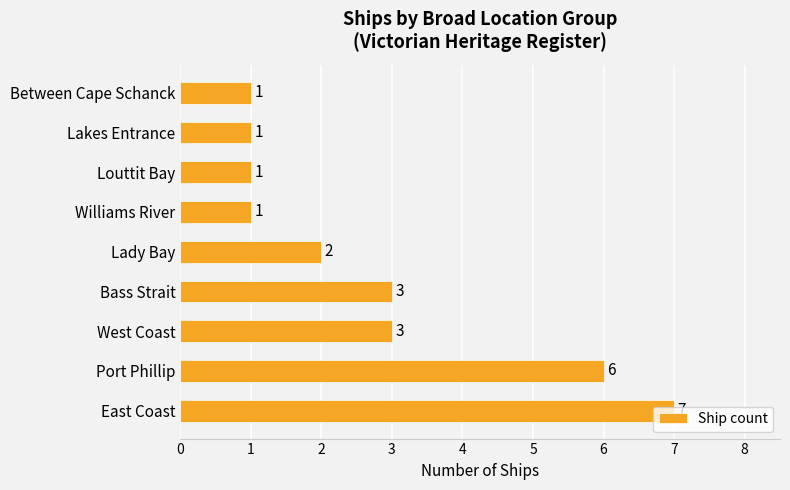

What is the smallest value displayed?

1